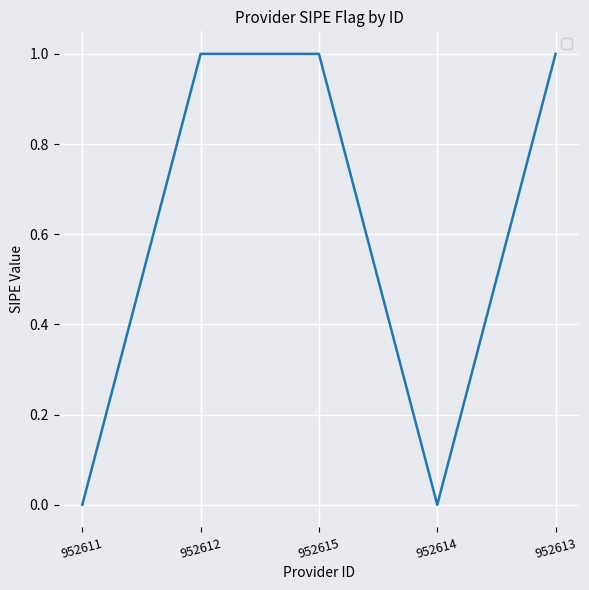

How many lines are shown in the chart?

1